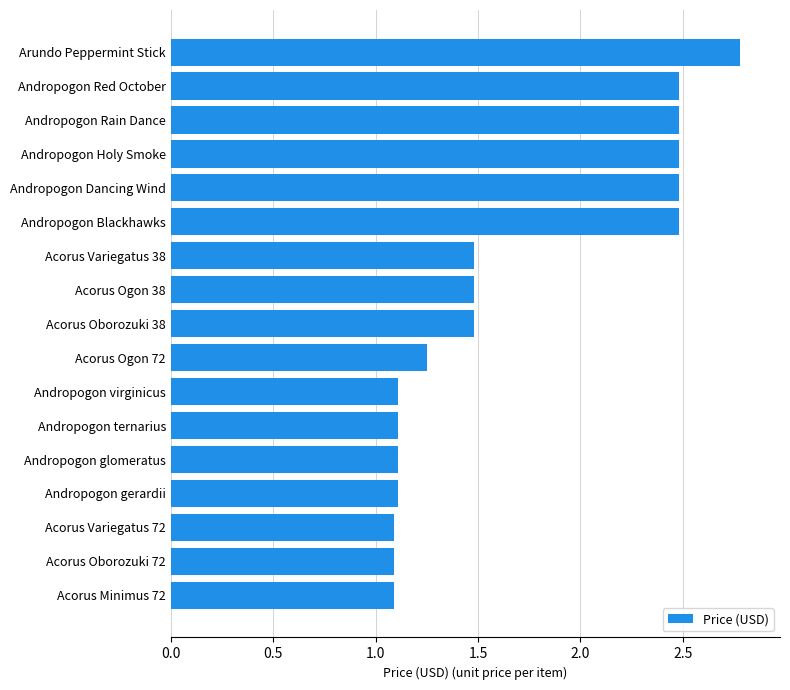

Which category has the highest value across all series?

Arundo Peppermint Stick